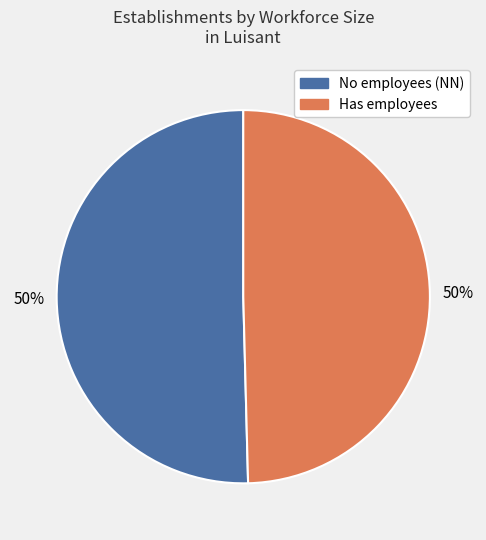

The No employees (NN) slice represents 50% of the pie. True or false?

True